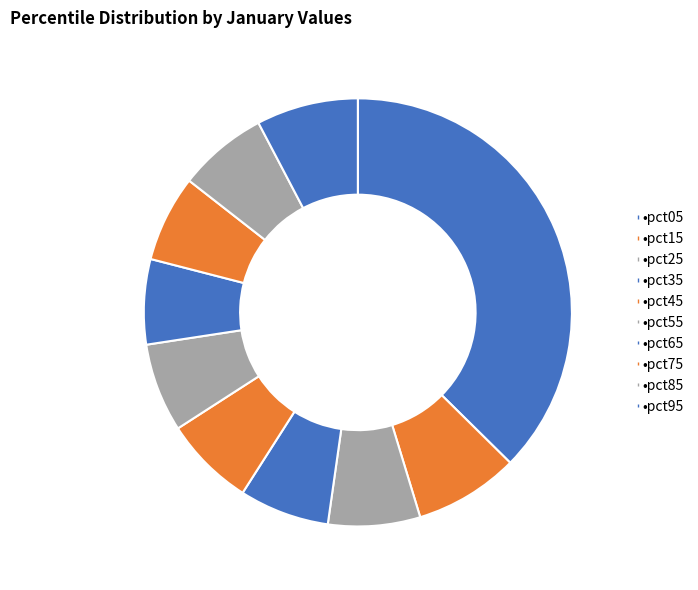

Which category has the biggest portion of the pie?

pct05